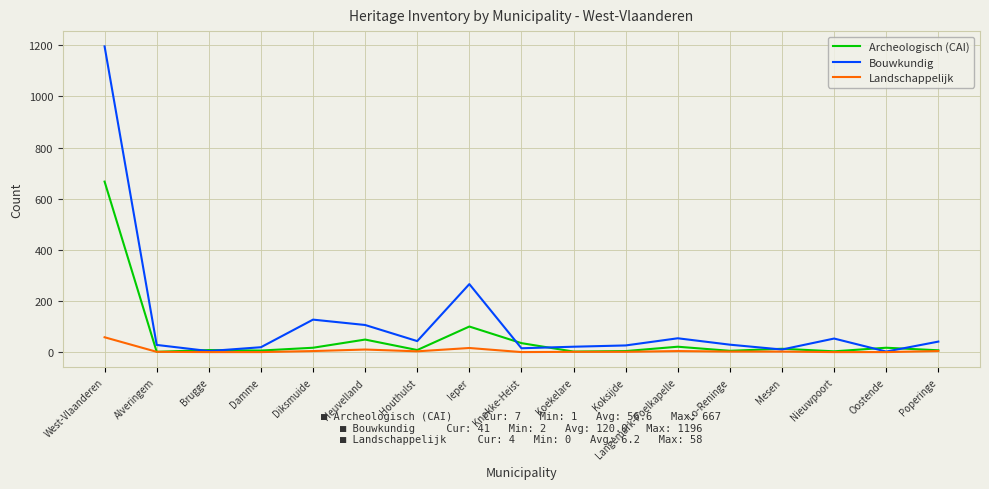

List the series in order of their overall mean, lowest first.

Landschappelijk, Archeologisch (CAI), Bouwkundig